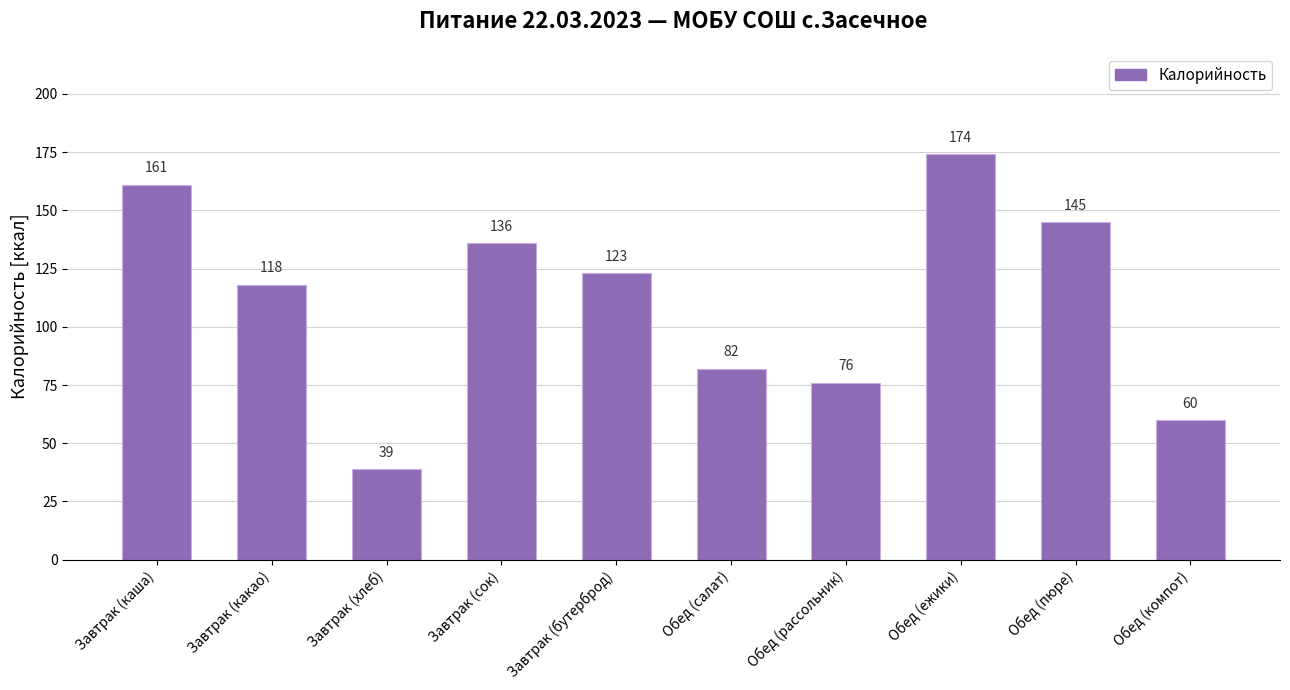

What is the greatest value displayed?

174